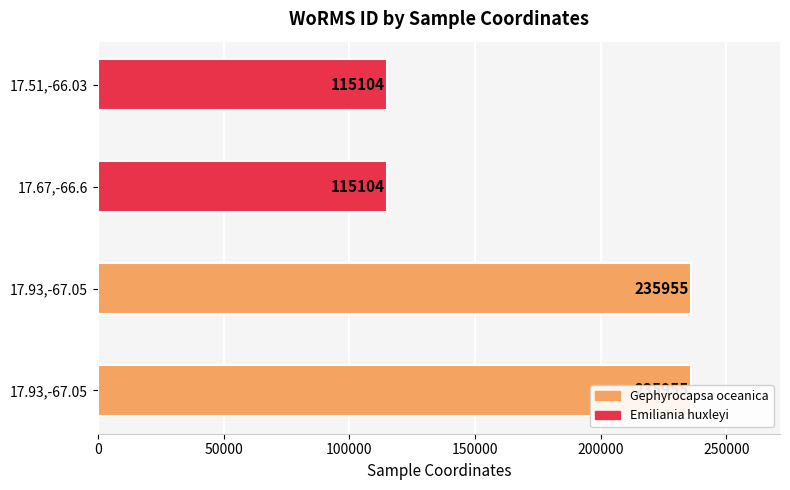

What is the minimum value shown in the chart?

115104